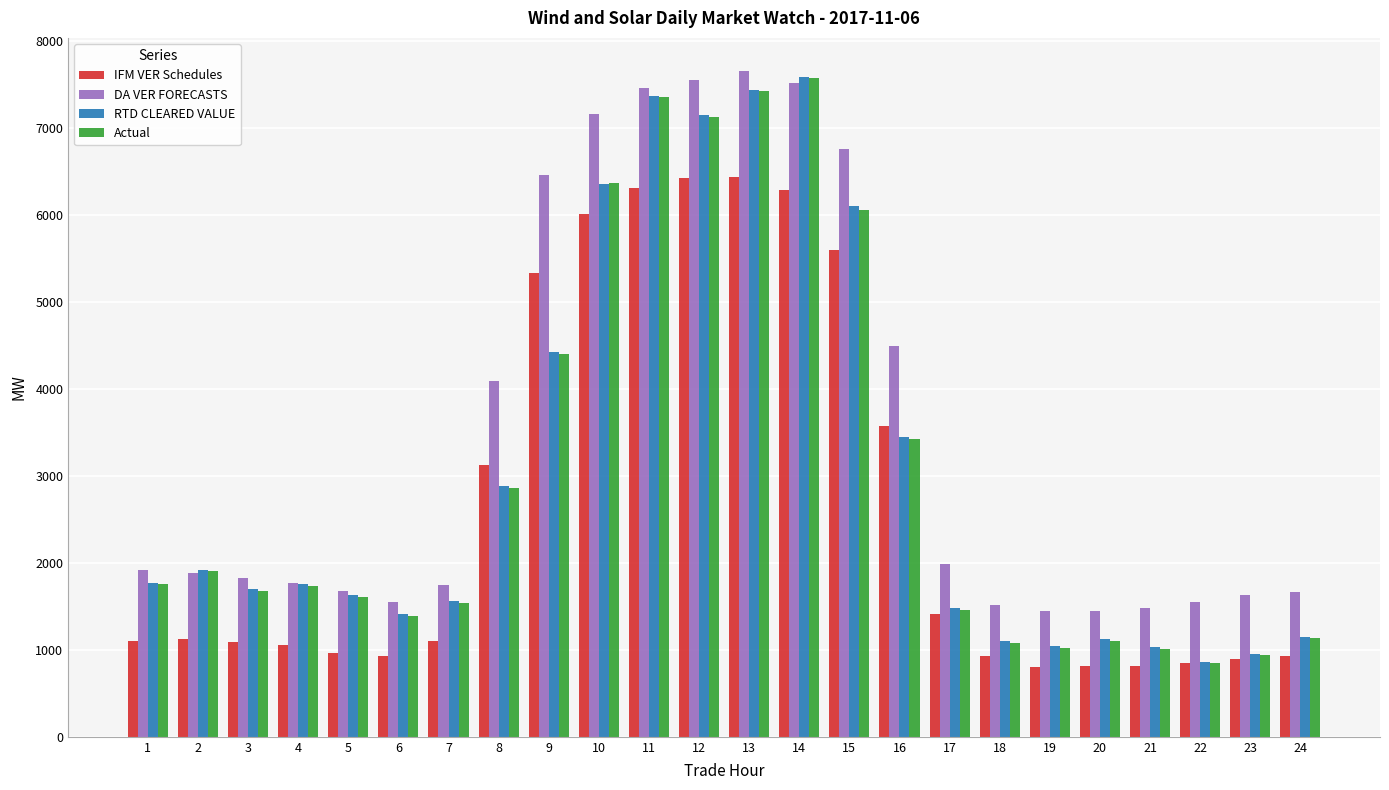

Which series changed the most between 8 and 24?

DA VER FORECASTS